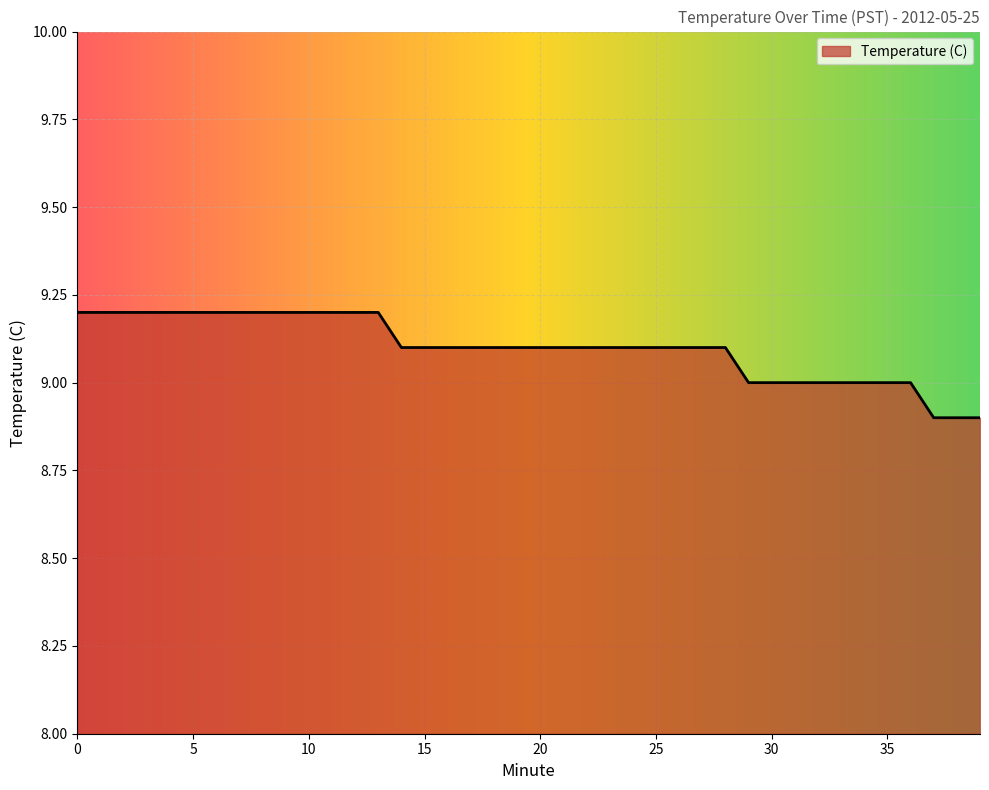

Approximately how many times larger is the value at 30 compared to 15?

1.0